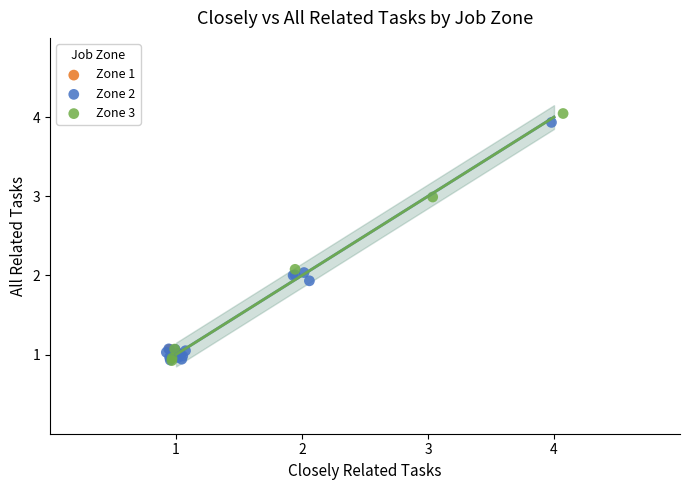

What are all the series names shown in the legend?

Zone 1, Zone 2, Zone 3